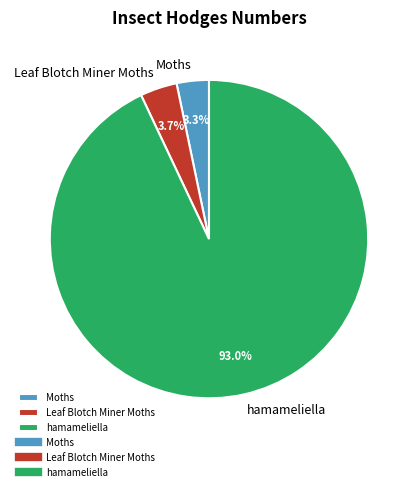

What is the largest slice in the pie chart?

hamameliella